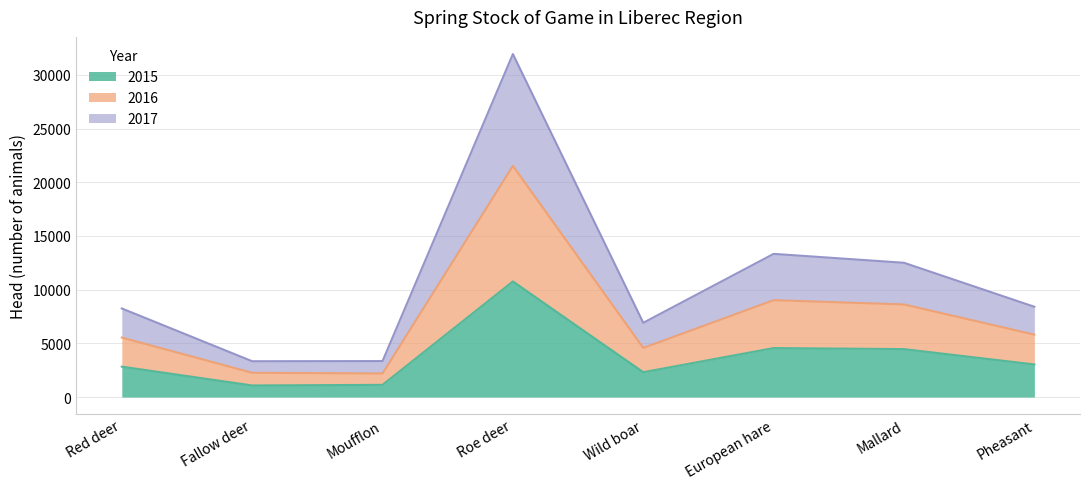

How many lines are shown in the chart?

3